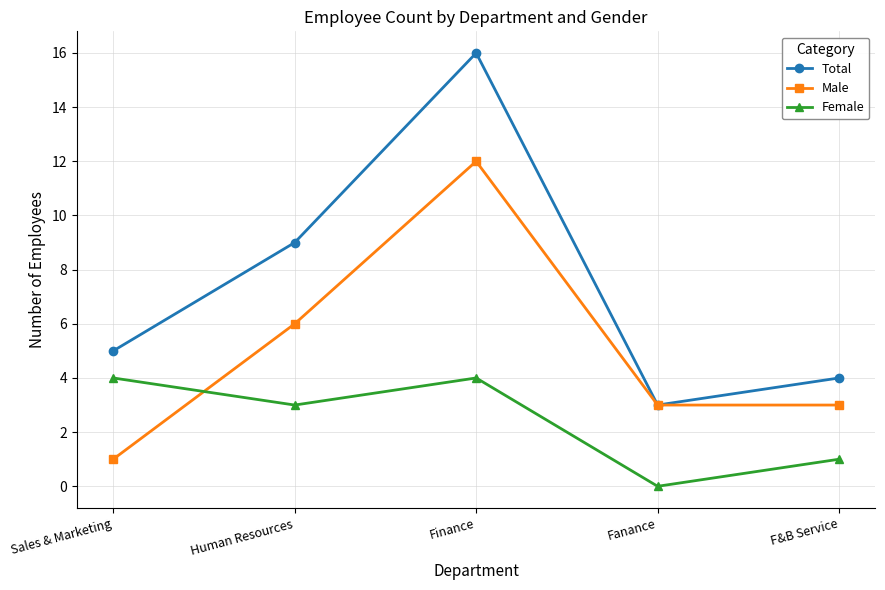

Which category has the lowest value across all series?

Fanance